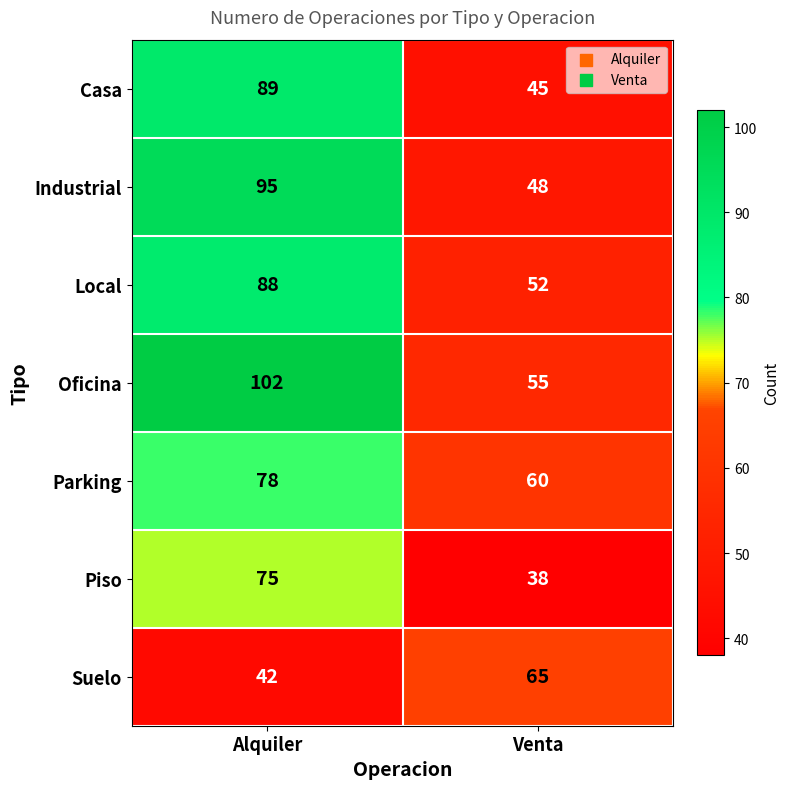

What is the average value of the Local series?

70